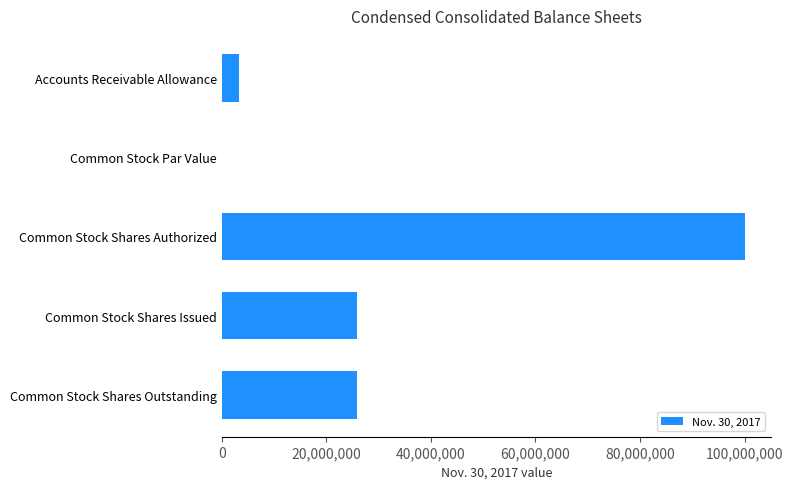

What is the sum of all values?

155207292